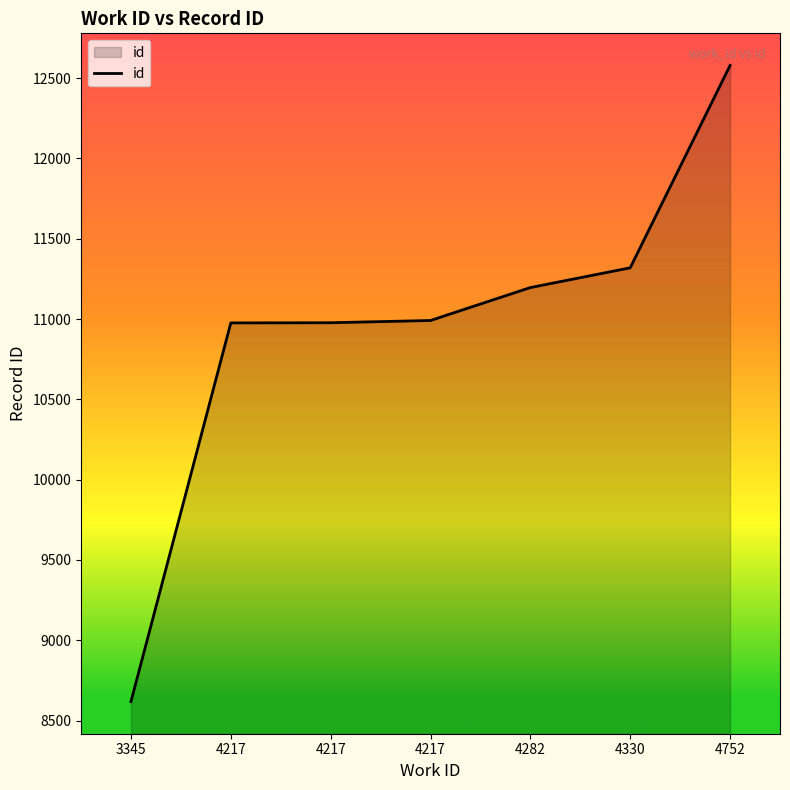

Which category has the lowest value across all series?

3345